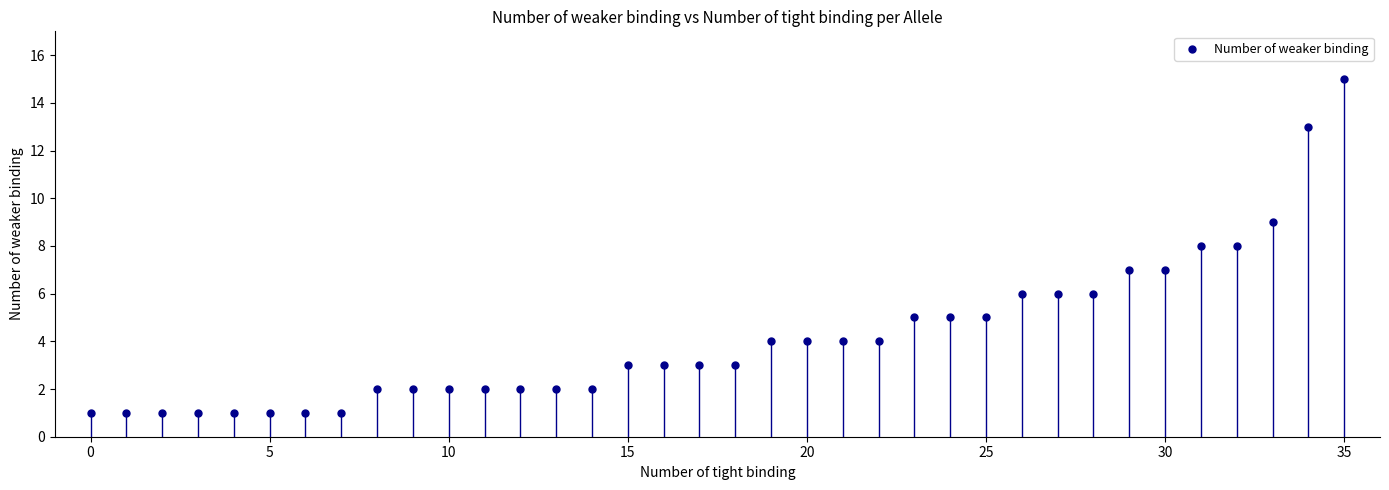

What is the range of Y values (max minus min)?

14